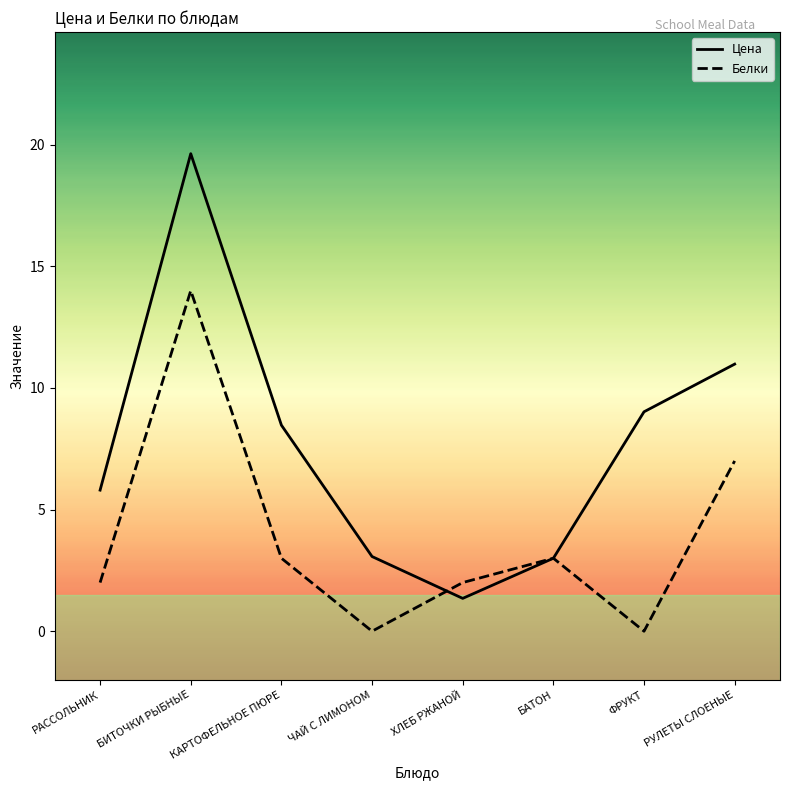

Does the chart have visible grid lines?

No